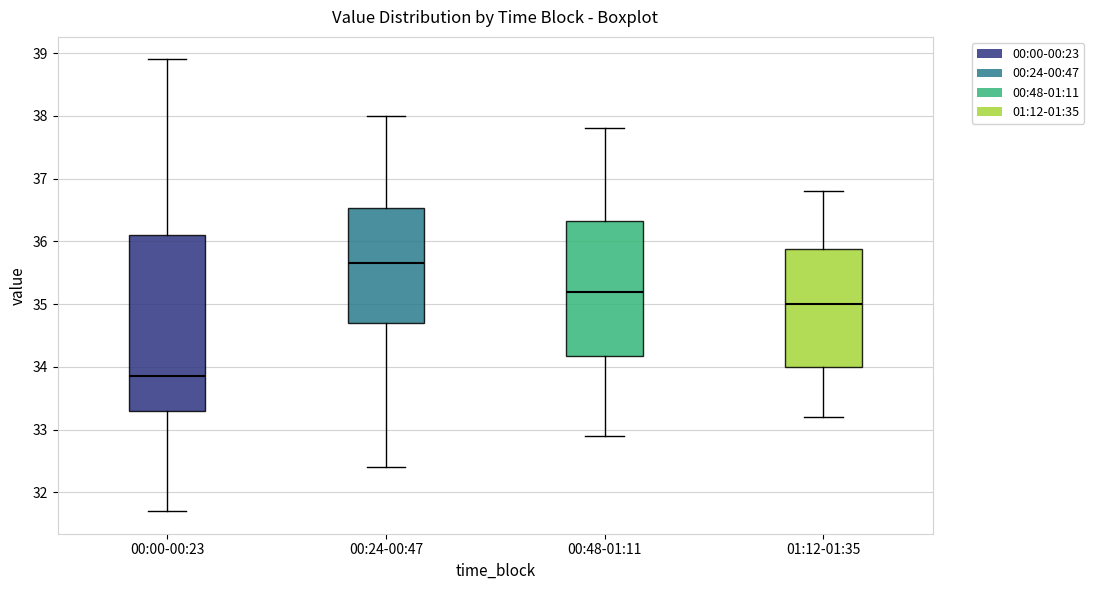

Which box is the tallest, from its lower edge to its upper edge?

00:00-00:23